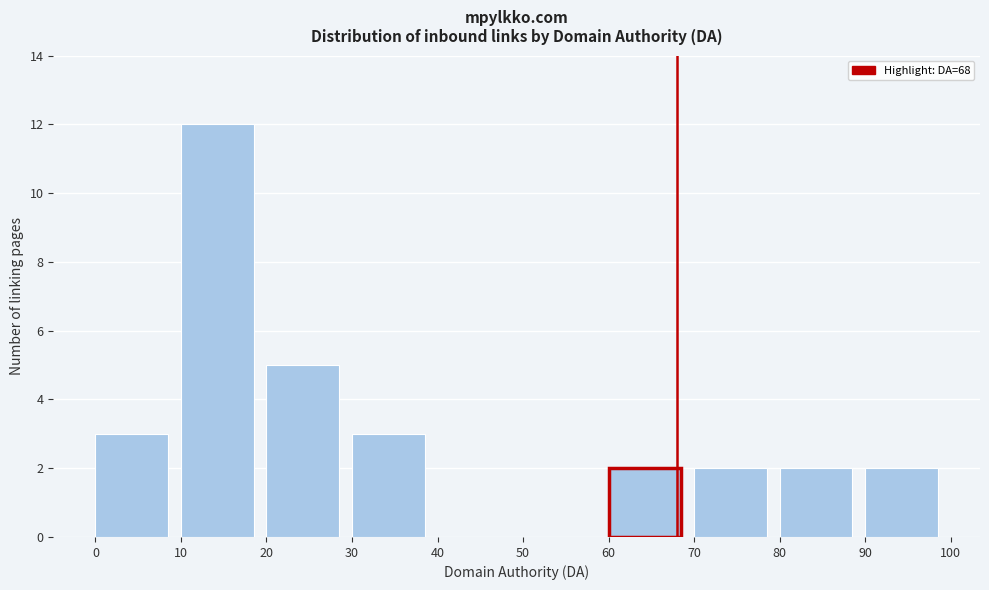

Which range on the x-axis has the tallest bar?

10 to 20